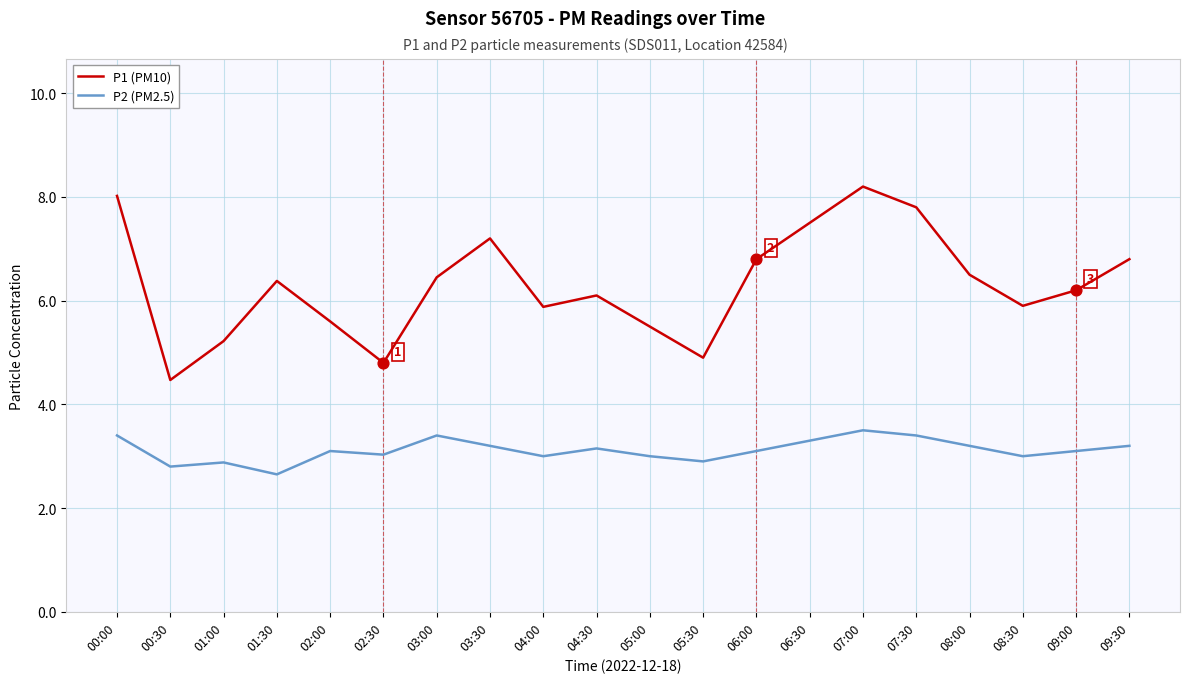

At how many categories does at least one series exceed 3?

20